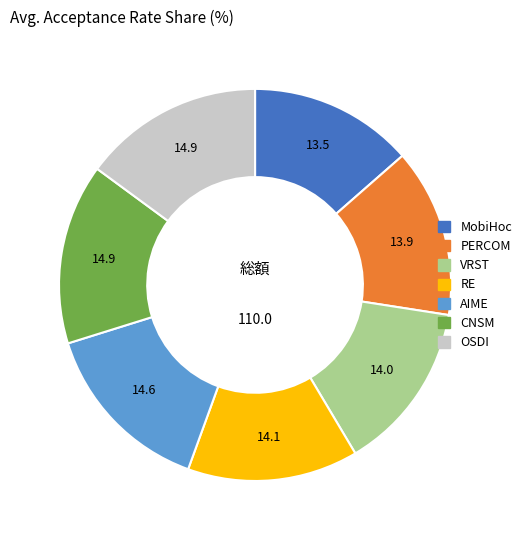

Do VRST and OSDI together represent more than half of the pie?

No